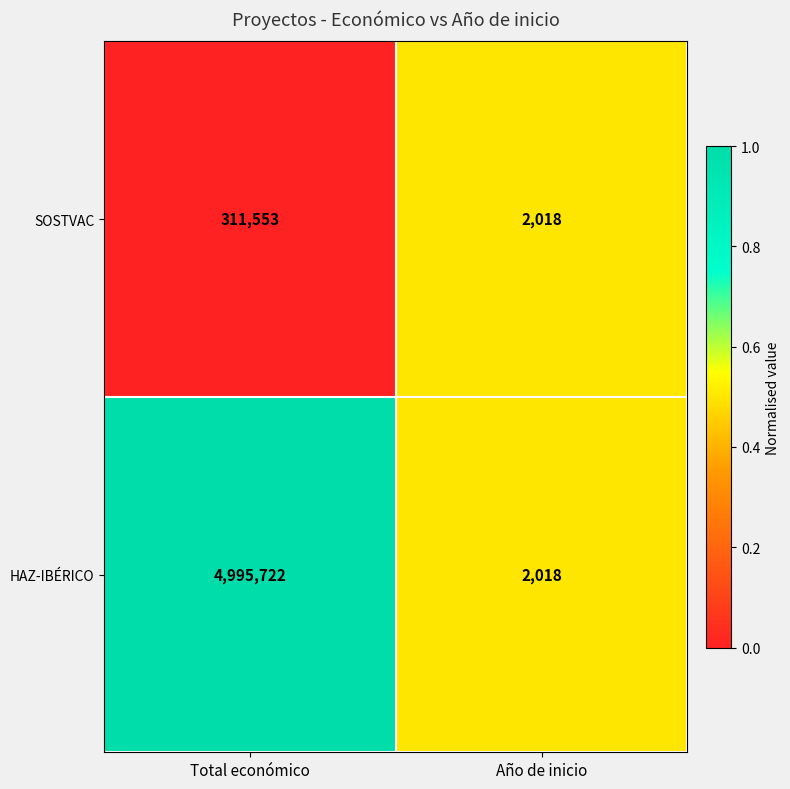

What is the sum of all SOSTVAC values?

313571